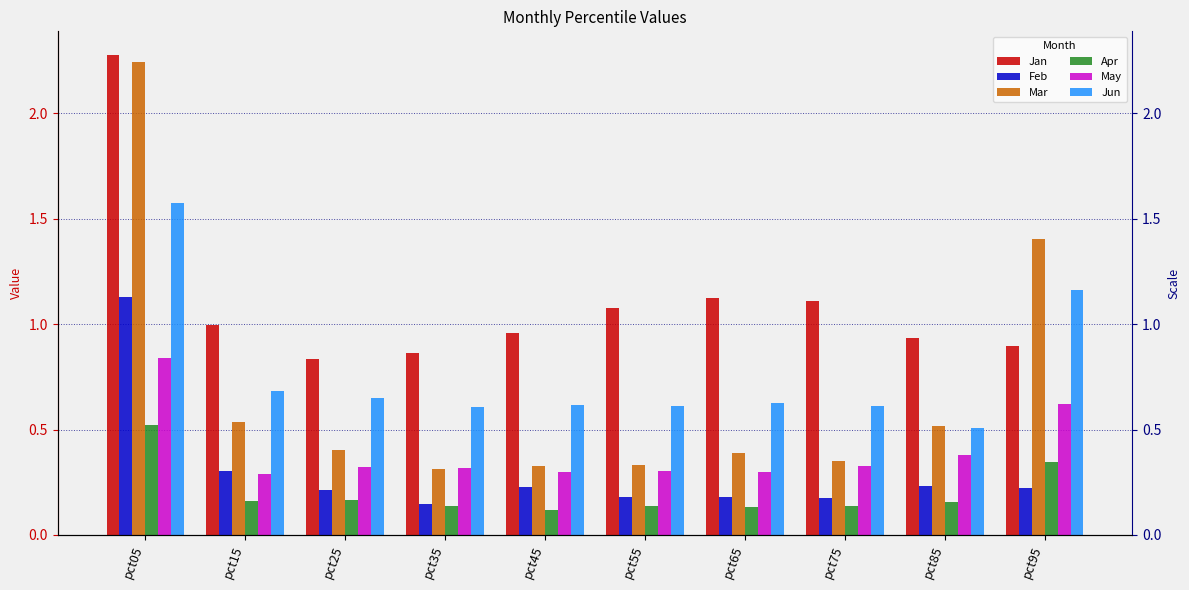

How many groups of bars are there?

10